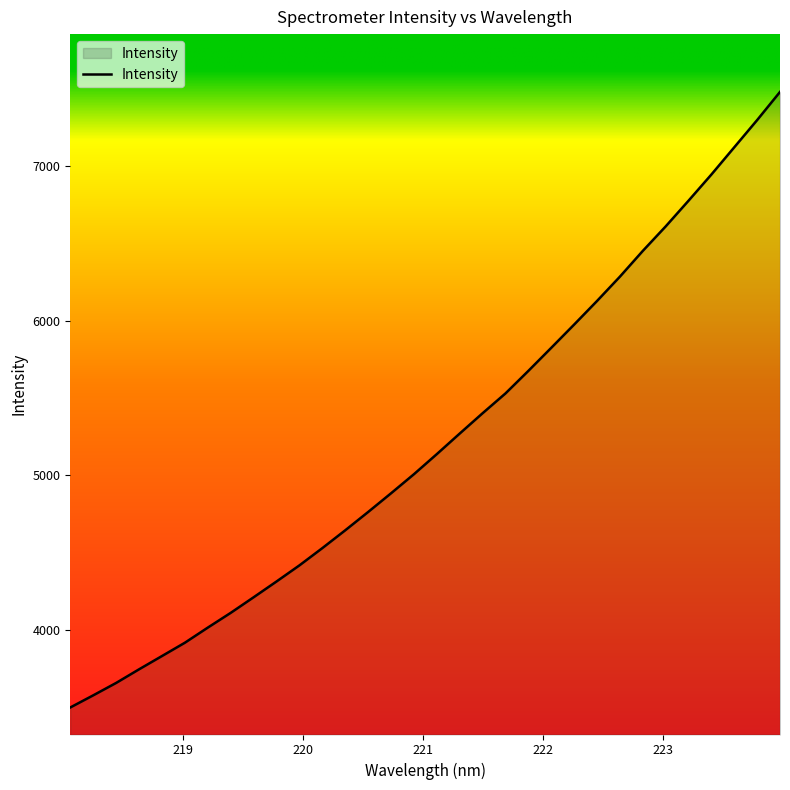

What is the smallest value displayed?

3498.4